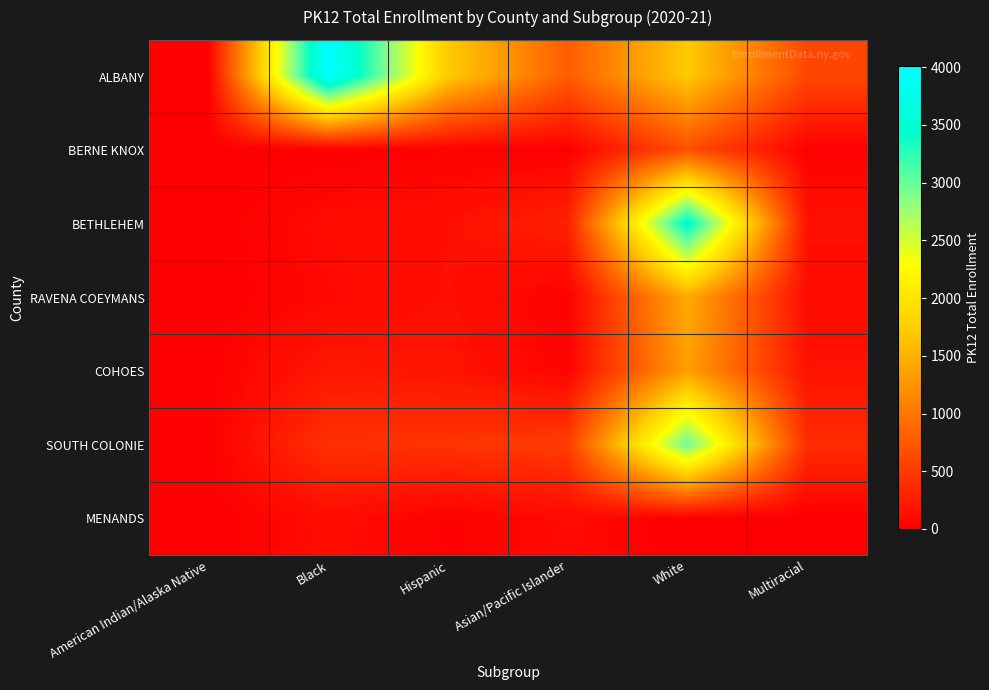

At which category is the sum across all series the highest?

White